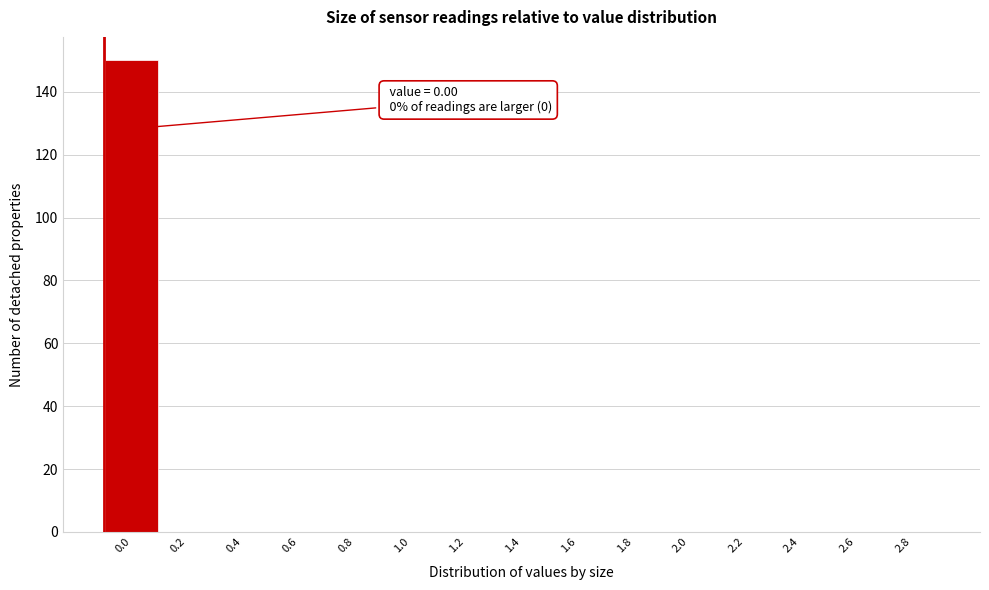

Reading right to left, extract all data points from this chart.

2.8=0	2.6=0	2.4=0	2.2=0	2.0=0	1.8=0	1.6=0	1.4=0	1.2=0	1.0=0	0.8=0	0.6=0	0.4=0	0.2=0	0.0=150